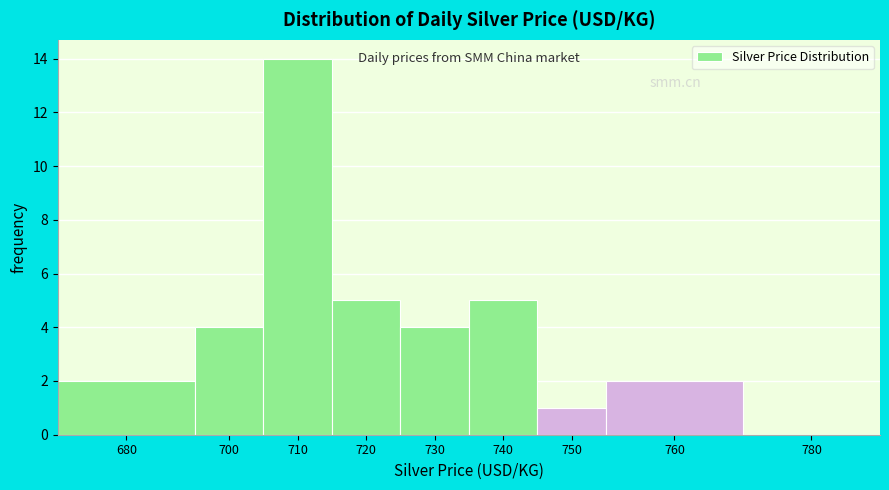

Reading left to right, list all the values displayed in this chart.

680=2	700=4	710=14	720=5	730=4	740=5	750=1	760=2	780=0